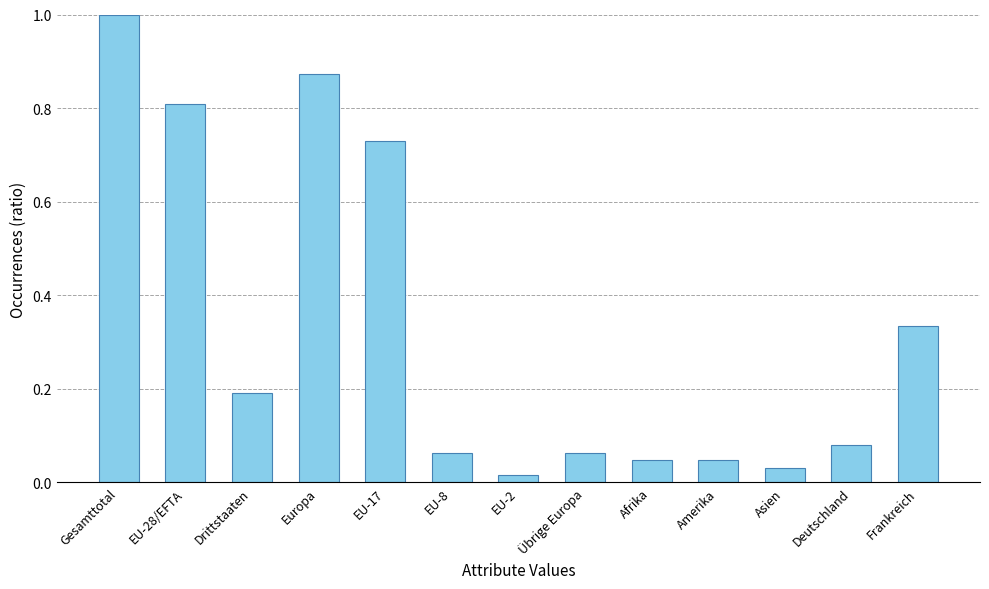

The chart shows a value of 0.8 at EU-28/EFTA. True or false?

True